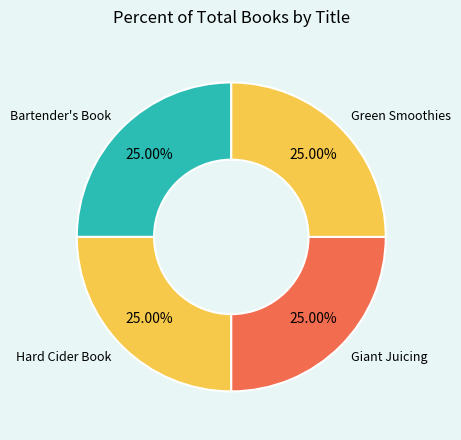

How many segments does this pie chart have?

4